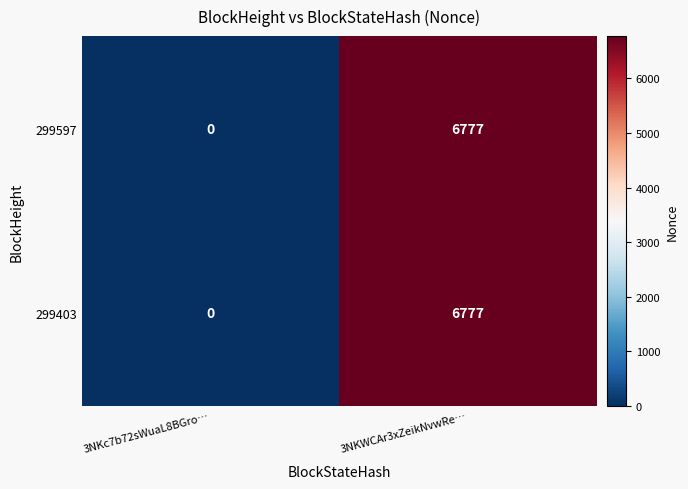

At which label is 299597 closest to 3388?

3NKc7b72sWuaL8BGro…